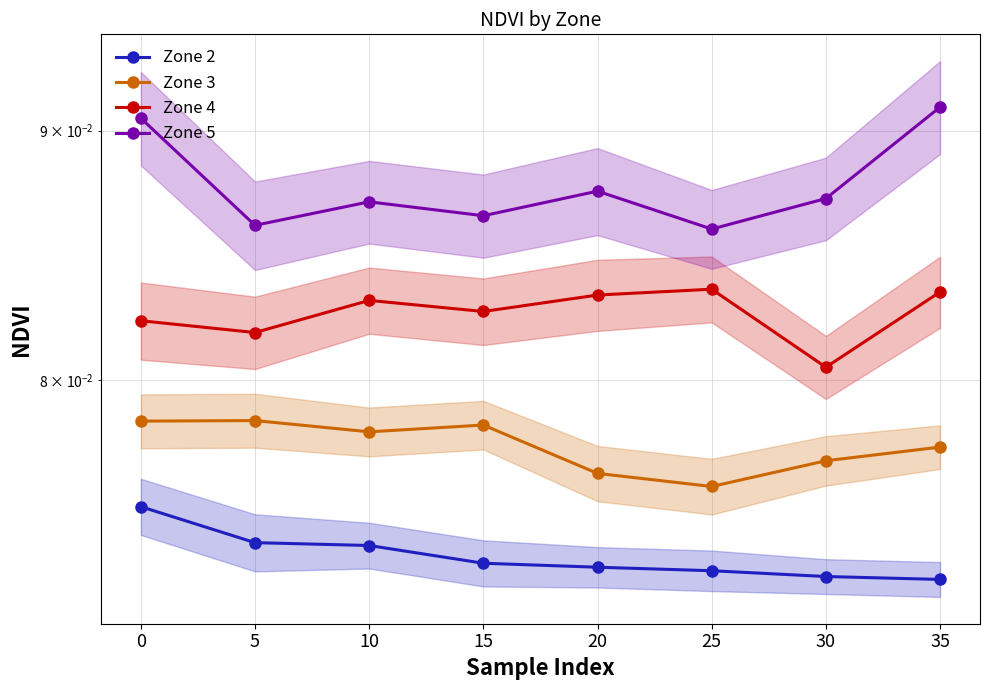

Rank the series by their maximum value, from lowest to highest.

Zone 2, Zone 3, Zone 4, Zone 5